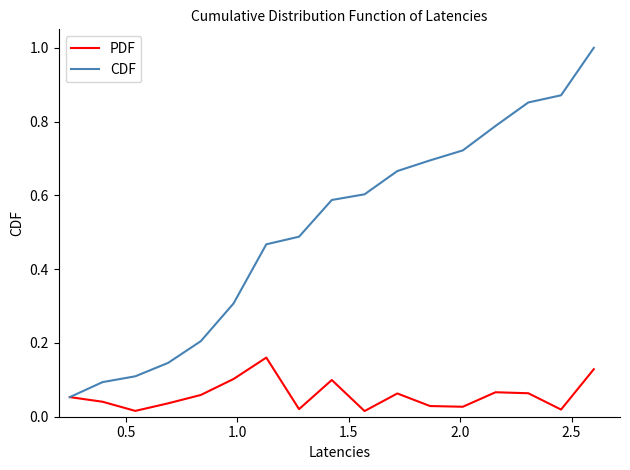

How many interior local valleys does the PDF series have?

5